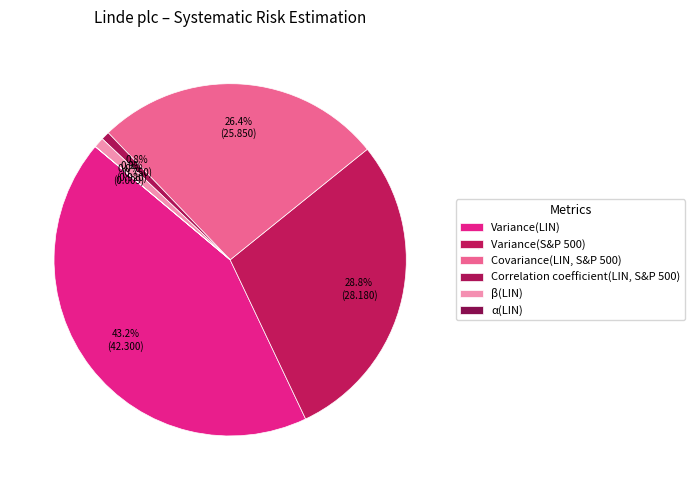

To the nearest percent, what percentage of the pie is Variance(S&P 500)?

29%